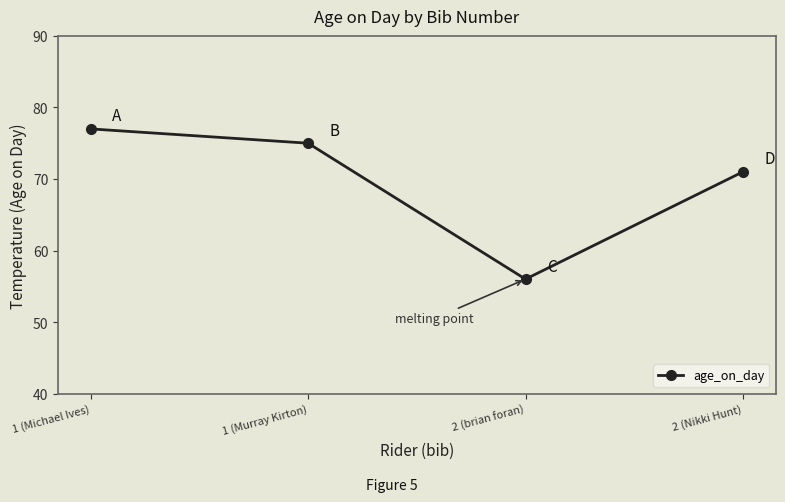

Reading left to right, list all the values displayed in this chart.

77	75	56	71